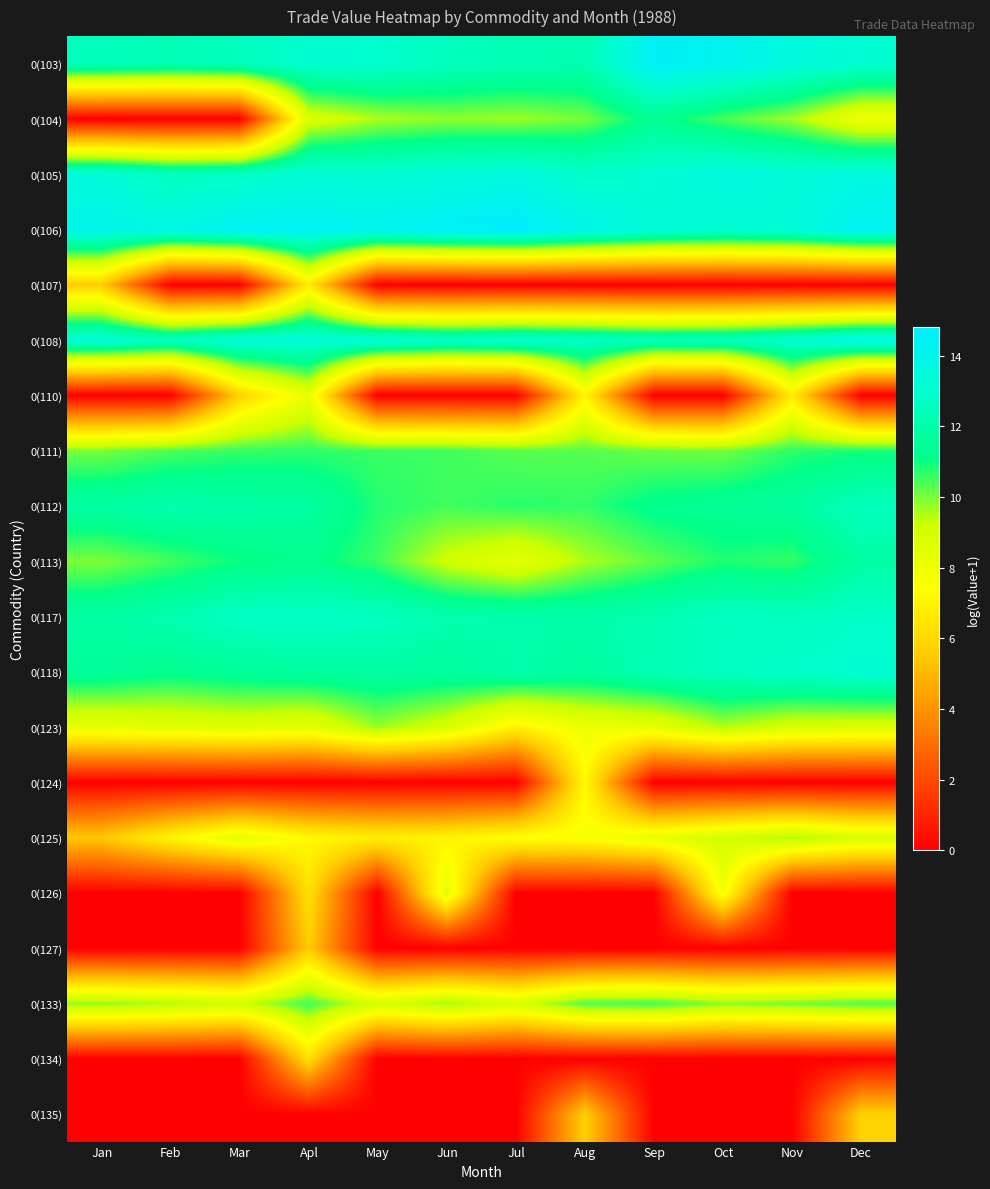

Reading right to left, list all the values displayed in this chart.

0(103): Dec=13.1	Nov=13.6	Oct=14.2	Sep=14.5	Aug=12.2	Jul=12.3	Jun=12.6	May=13.0	Apl=13.1	Mar=12.5	Feb=12.3	Jan=12.5
0(104): Dec=8.0	Nov=9.7	Oct=10.4	Sep=11.3	Aug=10.0	Jul=9.7	Jun=9.8	May=9.5	Apl=8.7	Mar=0.0	Feb=0.0	Jan=0.0
0(105): Dec=13.6	Nov=13.4	Oct=13.6	Sep=13.2	Aug=12.9	Jul=13.6	Jun=13.4	May=13.2	Apl=13.3	Mar=12.8	Feb=12.6	Jan=13.4
0(106): Dec=14.3	Nov=13.4	Oct=13.2	Sep=13.4	Aug=14.0	Jul=14.8	Jun=14.6	May=14.2	Apl=14.4	Mar=14.4	Feb=13.8	Jan=14.1
0(107): Dec=0.0	Nov=0.0	Oct=0.0	Sep=0.0	Aug=0.0	Jul=0.0	Jun=0.0	May=0.0	Apl=6.7	Mar=0.0	Feb=0.0	Jan=5.6
0(108): Dec=14.0	Nov=13.2	Oct=12.6	Sep=12.5	Aug=12.9	Jul=13.1	Jun=12.9	May=13.4	Apl=13.4	Mar=13.4	Feb=12.7	Jan=13.3
0(110): Dec=0.0	Nov=6.7	Oct=0.0	Sep=0.0	Aug=7.0	Jul=0.0	Jun=0.0	May=0.0	Apl=8.2	Mar=5.8	Feb=0.0	Jan=0.0
0(111): Dec=10.9	Nov=10.7	Oct=10.0	Sep=10.1	Aug=10.3	Jul=10.3	Jun=10.5	May=10.6	Apl=10.7	Mar=10.6	Feb=10.4	Jan=10.0
0(112): Dec=12.5	Nov=11.7	Oct=11.5	Sep=11.3	Aug=10.6	Jul=10.7	Jun=10.5	May=10.8	Apl=11.8	Mar=12.0	Feb=12.1	Jan=11.8
0(113): Dec=11.9	Nov=10.6	Oct=10.8	Sep=10.2	Aug=9.5	Jul=8.3	Jun=9.1	May=10.6	Apl=11.3	Mar=11.0	Feb=10.5	Jan=10.0
0(117): Dec=12.8	Nov=12.6	Oct=12.7	Sep=12.2	Aug=12.0	Jul=12.1	Jun=12.1	May=12.6	Apl=12.8	Mar=12.7	Feb=12.2	Jan=11.9
0(118): Dec=13.2	Nov=12.8	Oct=12.7	Sep=12.3	Aug=11.8	Jul=12.1	Jun=11.7	May=11.8	Apl=11.7	Mar=11.5	Feb=11.3	Jan=11.6
0(123): Dec=8.7	Nov=8.8	Oct=9.5	Sep=8.3	Aug=8.0	Jul=6.9	Jun=8.8	May=9.7	Apl=8.3	Mar=8.6	Feb=8.4	Jan=8.3
0(124): Dec=0.0	Nov=0.0	Oct=0.0	Sep=0.0	Aug=7.2	Jul=0.0	Jun=0.0	May=0.0	Apl=0.0	Mar=0.0	Feb=0.0	Jan=0.0
0(125): Dec=8.8	Nov=9.6	Oct=9.0	Sep=8.3	Aug=7.6	Jul=7.5	Jun=7.0	May=6.8	Apl=7.2	Mar=8.4	Feb=7.0	Jan=5.5
0(126): Dec=0.0	Nov=0.0	Oct=7.8	Sep=0.0	Aug=0.0	Jul=0.0	Jun=8.4	May=0.0	Apl=6.3	Mar=0.0	Feb=0.0	Jan=0.0
0(127): Dec=0.0	Nov=0.0	Oct=0.0	Sep=0.0	Aug=0.0	Jul=0.0	Jun=0.0	May=0.0	Apl=5.6	Mar=0.0	Feb=0.0	Jan=0.0
0(133): Dec=10.4	Nov=10.1	Oct=9.9	Sep=10.5	Aug=10.4	Jul=8.8	Jun=9.7	May=8.9	Apl=10.5	Mar=9.1	Feb=9.5	Jan=9.8
0(134): Dec=0.0	Nov=0.0	Oct=0.0	Sep=0.0	Aug=0.0	Jul=0.0	Jun=0.0	May=0.0	Apl=6.2	Mar=0.0	Feb=0.0	Jan=0.0
0(135): Dec=5.7	Nov=0.0	Oct=0.0	Sep=0.0	Aug=5.7	Jul=0.0	Jun=0.0	May=0.0	Apl=0.0	Mar=0.0	Feb=0.0	Jan=0.0